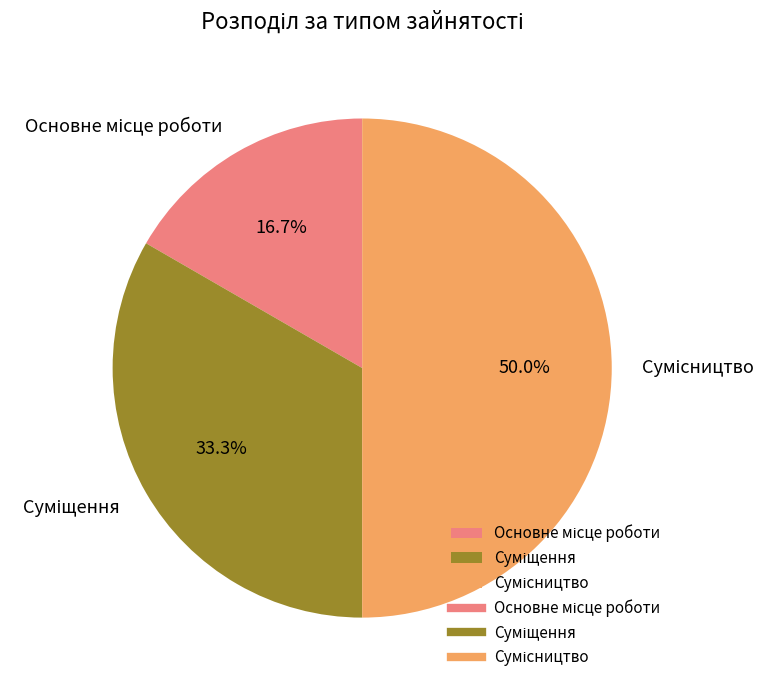

To the nearest percent, what is the combined percentage of Сумісництво and Суміщення?

83%